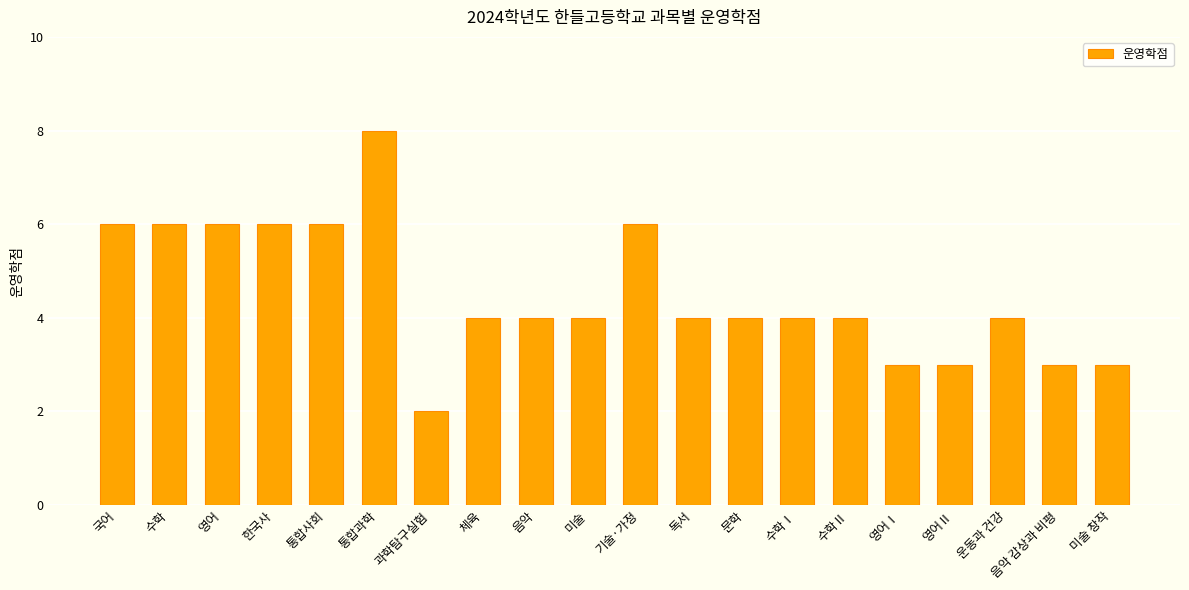

What is the change in value from 수학 to 수학Ⅰ?

-2